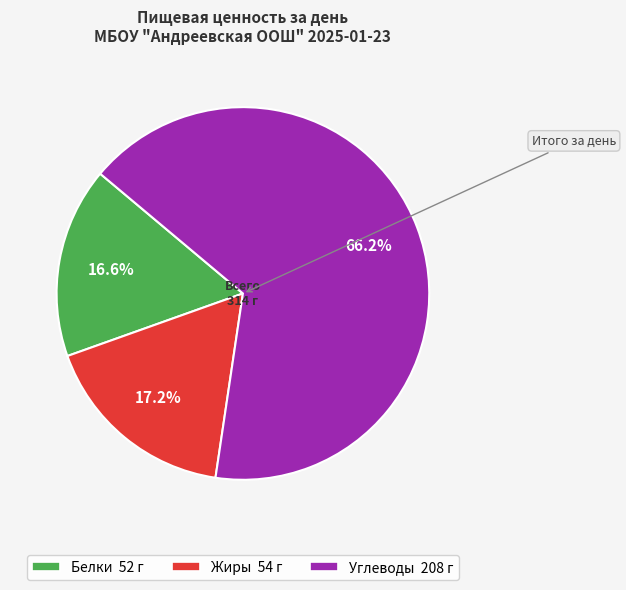

Does Белки account for over 50% of the chart?

No